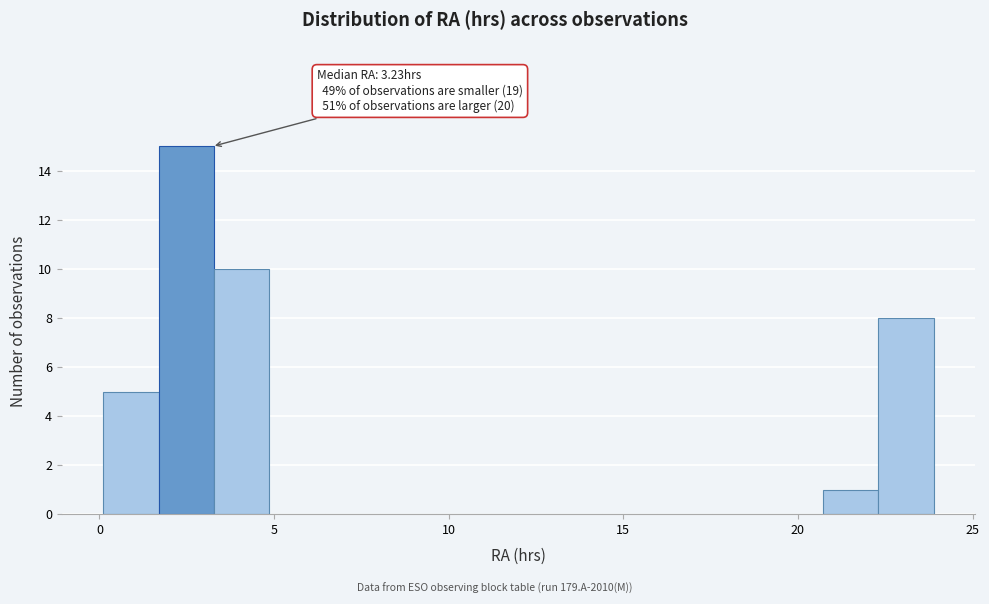

Read against the x-axis, roughly where is the centre of the tallest bar?

2.5